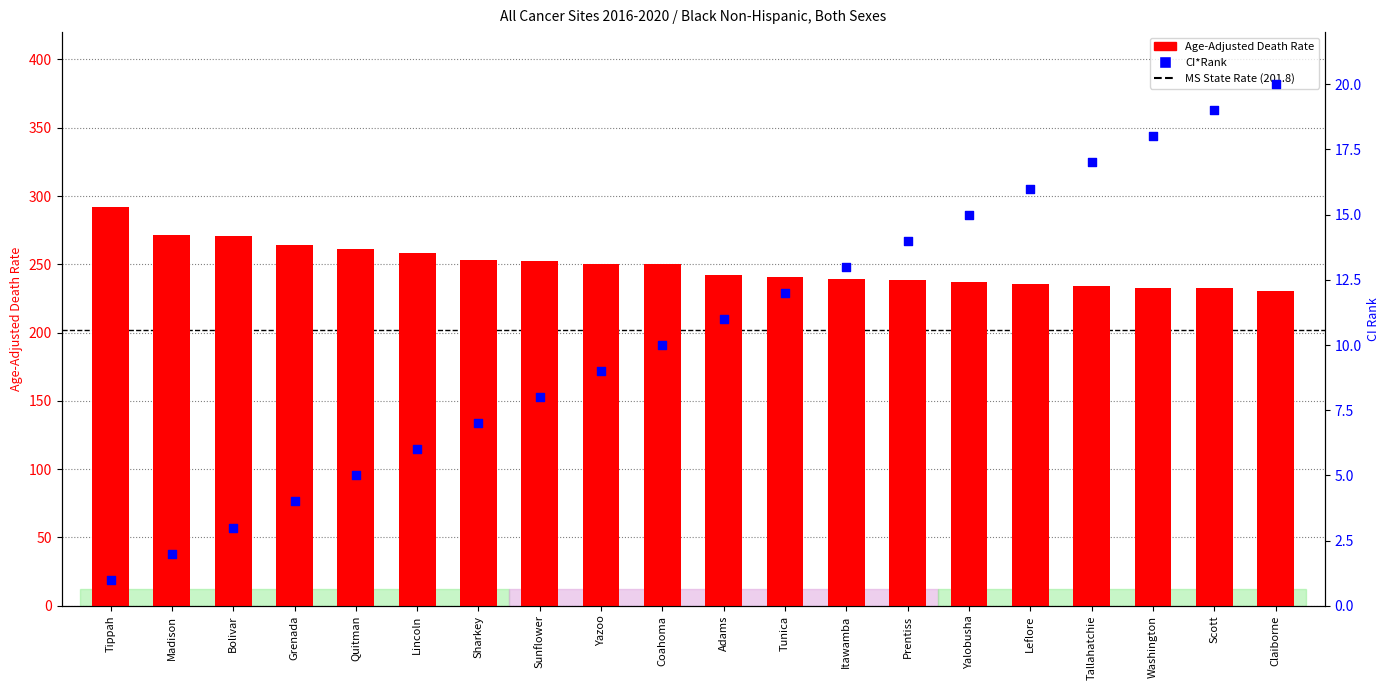

Which series reaches the maximum Y coordinate?

Age-Adjusted Death Rate